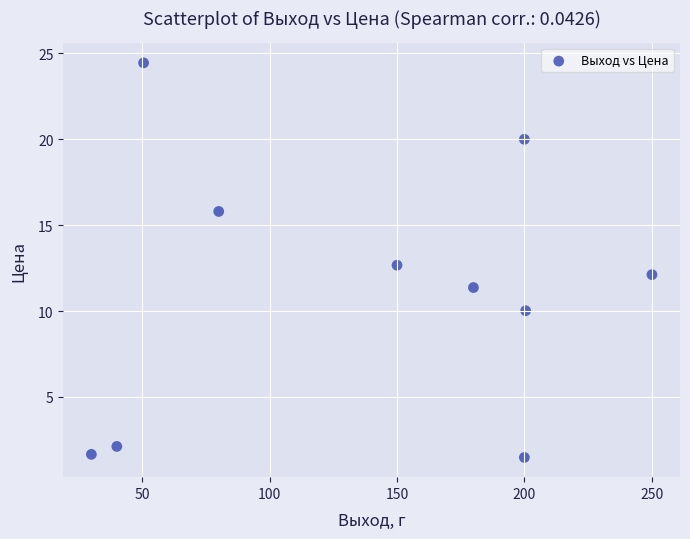

What is the average X value?

138.1